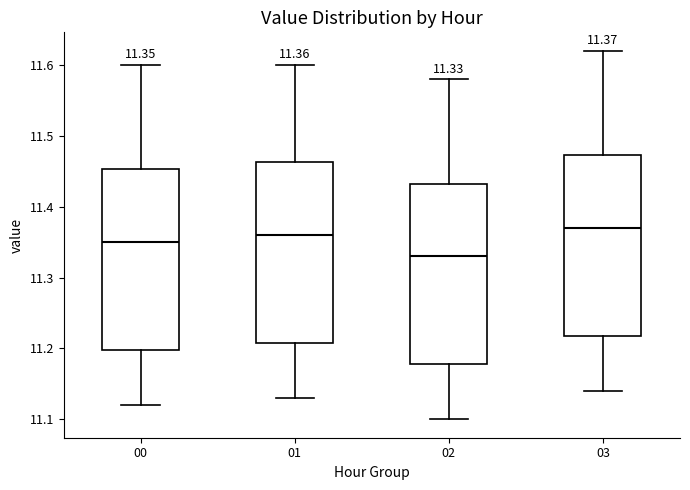

Which box has the lowest median line?

02